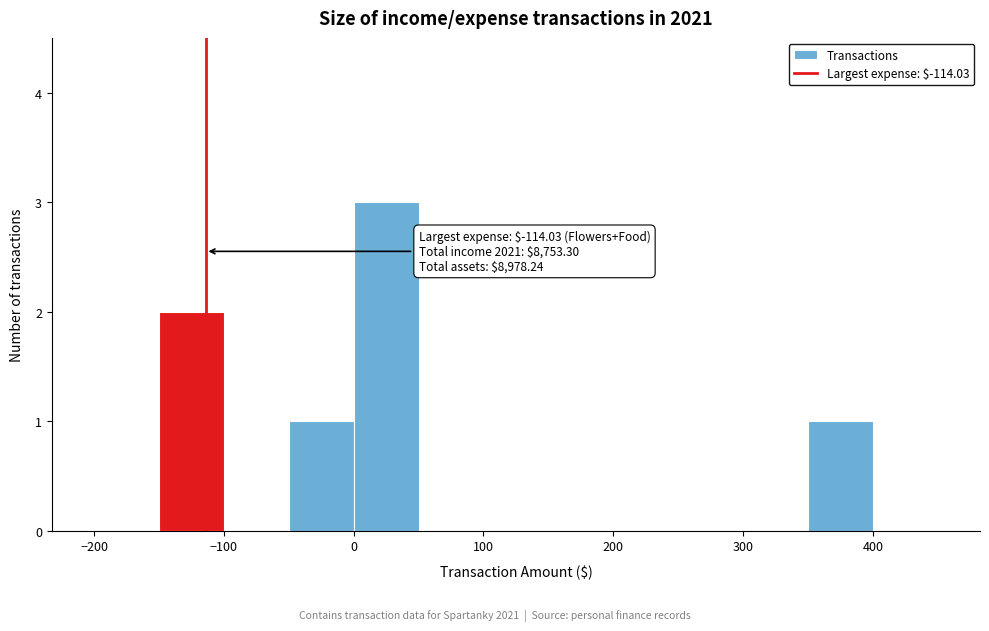

Which range on the x-axis has the tallest bar?

0 to 50